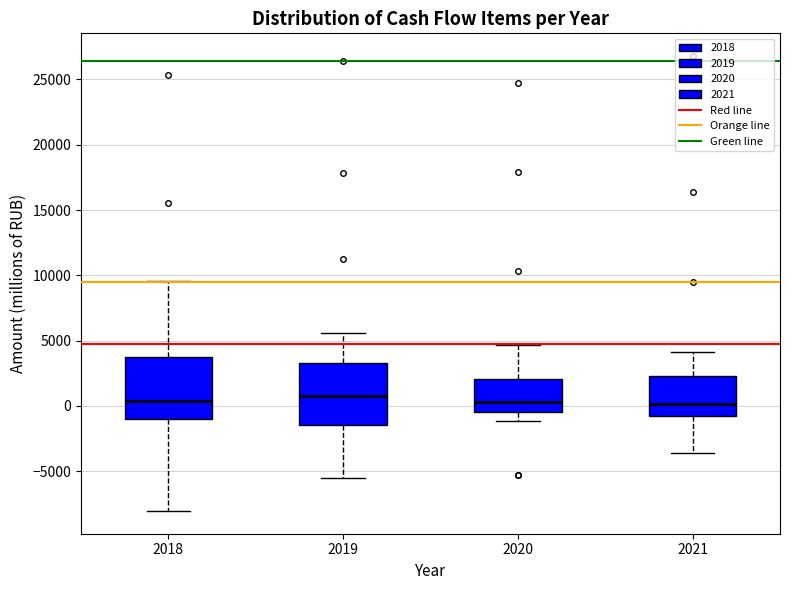

Reading left to right, read every box against the y-axis: the position of its median line, the range the box covers, and the ends of its whiskers. The values are not printed on the chart, so give them approximately, as read against the axis.

2018: median 500, box -1000 to 3500, whiskers -8000 to 9500
2019: median 500, box -1500 to 3500, whiskers -5500 to 5500
2020: median 500, box -500 to 2000, whiskers -1000 to 4500
2021: median 0, box -1000 to 2500, whiskers -3500 to 4000